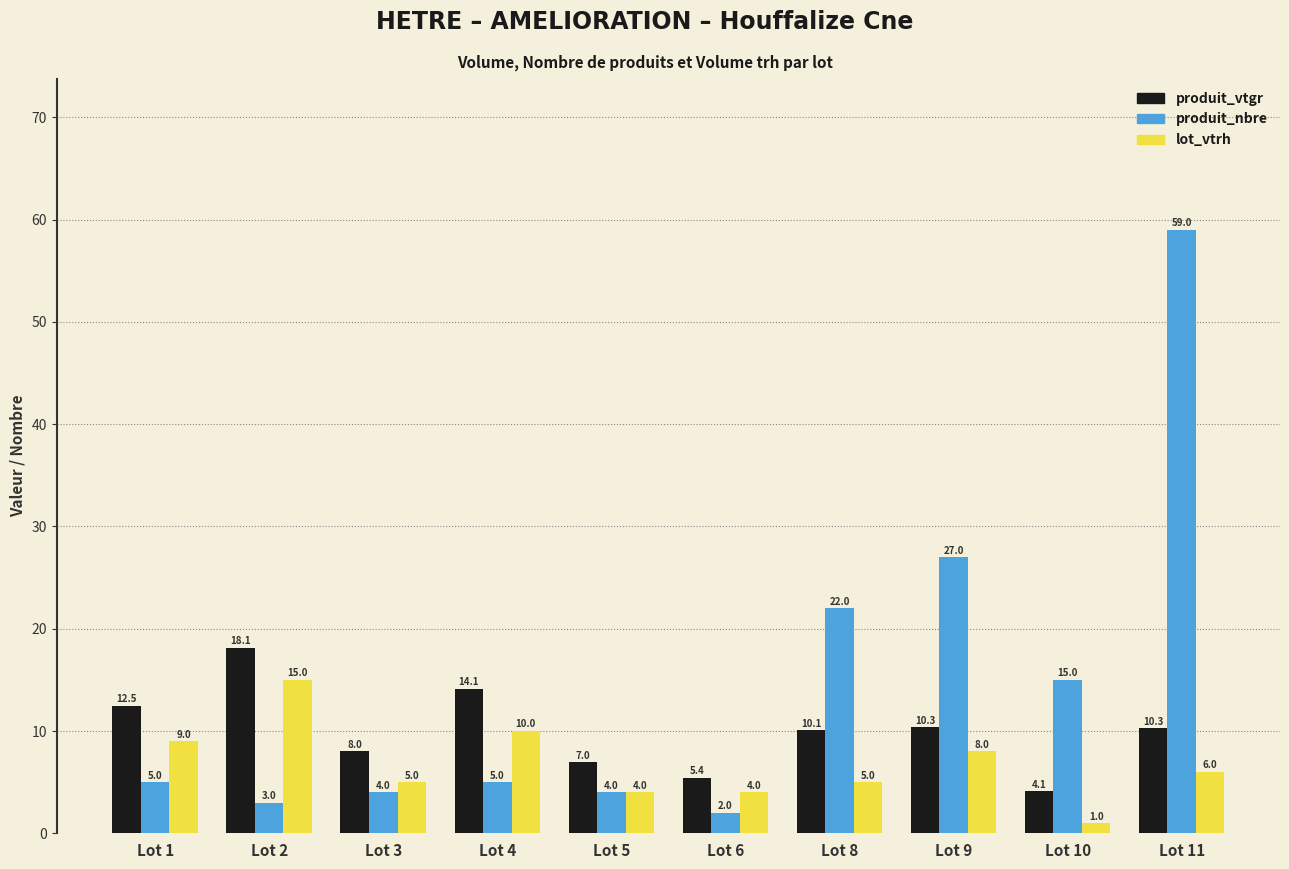

Which label corresponds to the largest value in the chart?

Lot 11